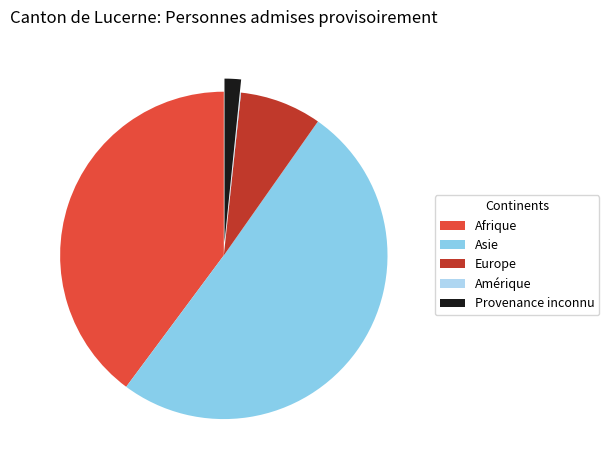

Which category has the biggest portion of the pie?

Asie